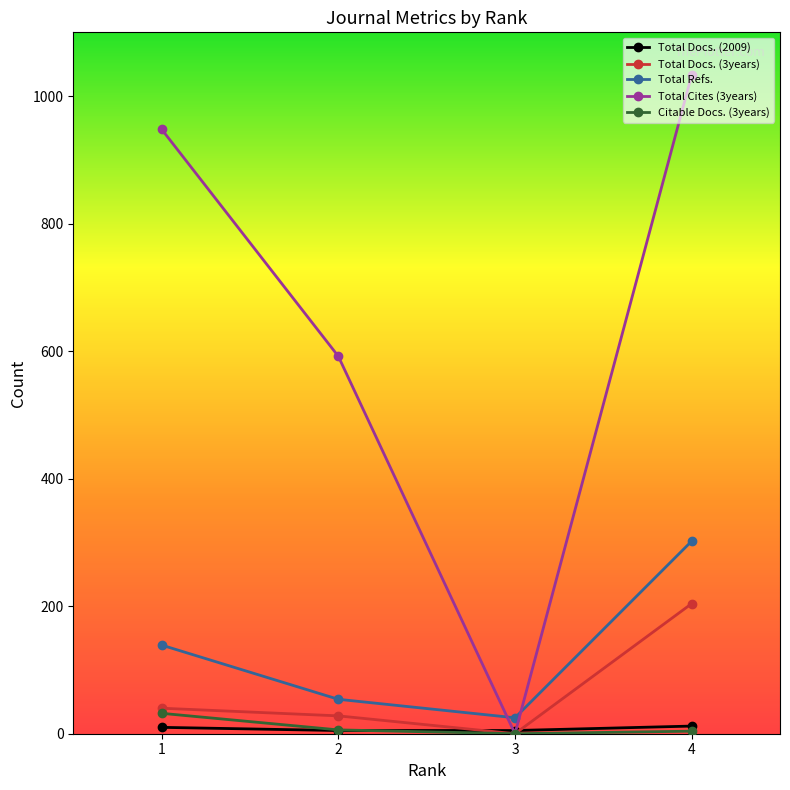

True or false: Total Docs. (2009) has more than 1 interior local peaks.

False